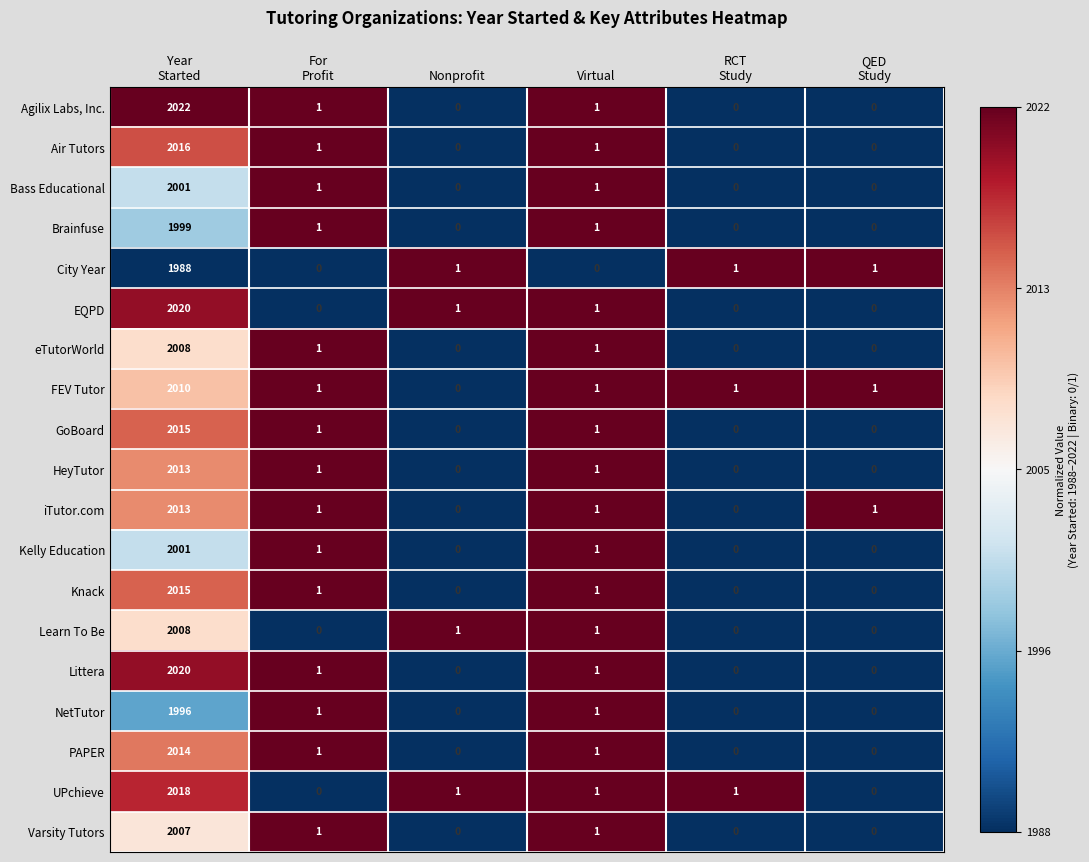

Which series has the largest total across all categories?

Agilix Labs, Inc.